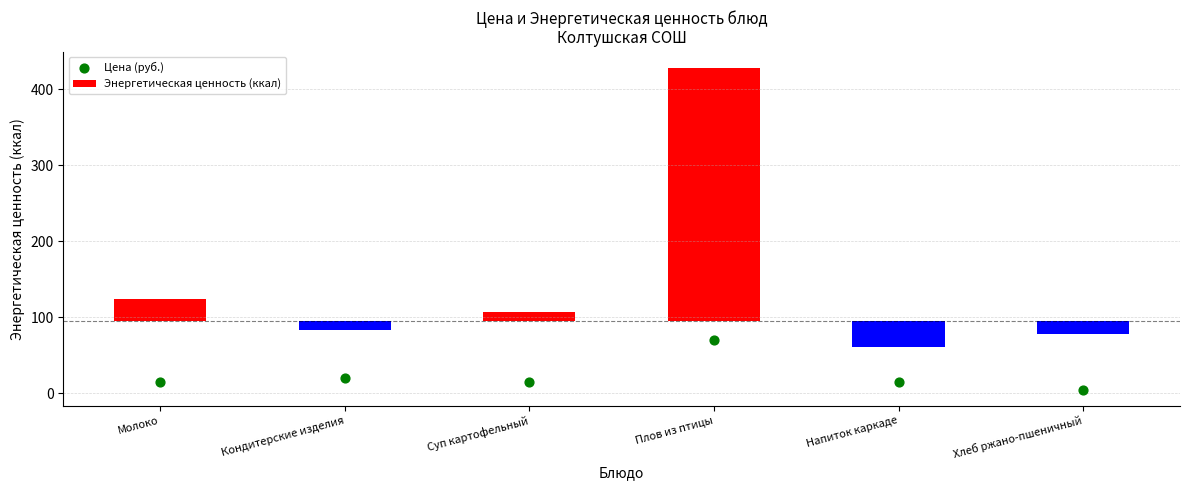

What is the change in value from Молоко to Суп картофельный?

+0.2